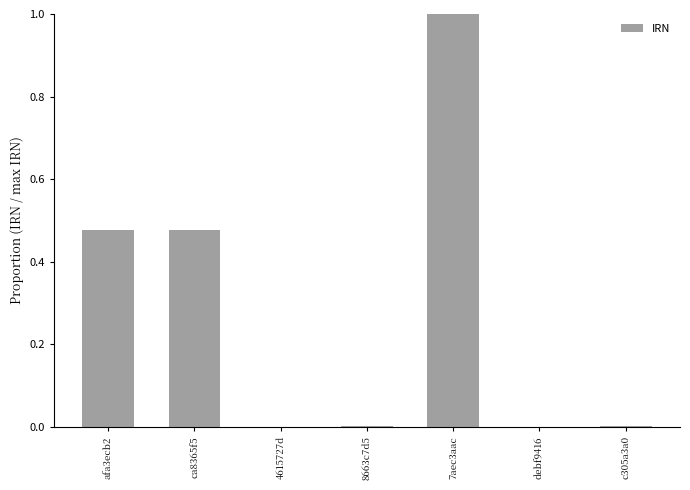

The chart shows a value of 0.4 at 7aec3aac. True or false?

False